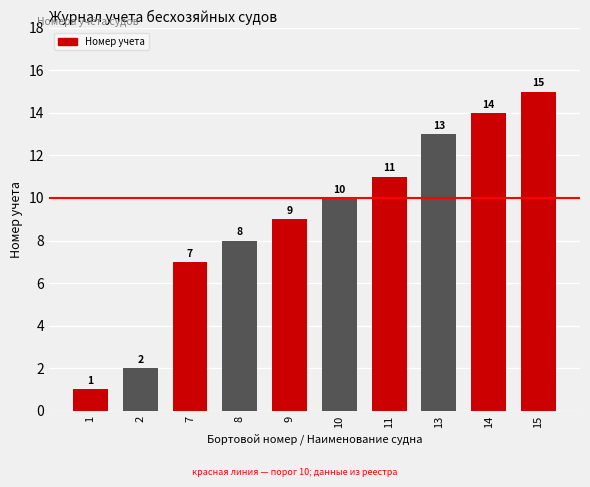

What is the maximum value shown in the chart?

15